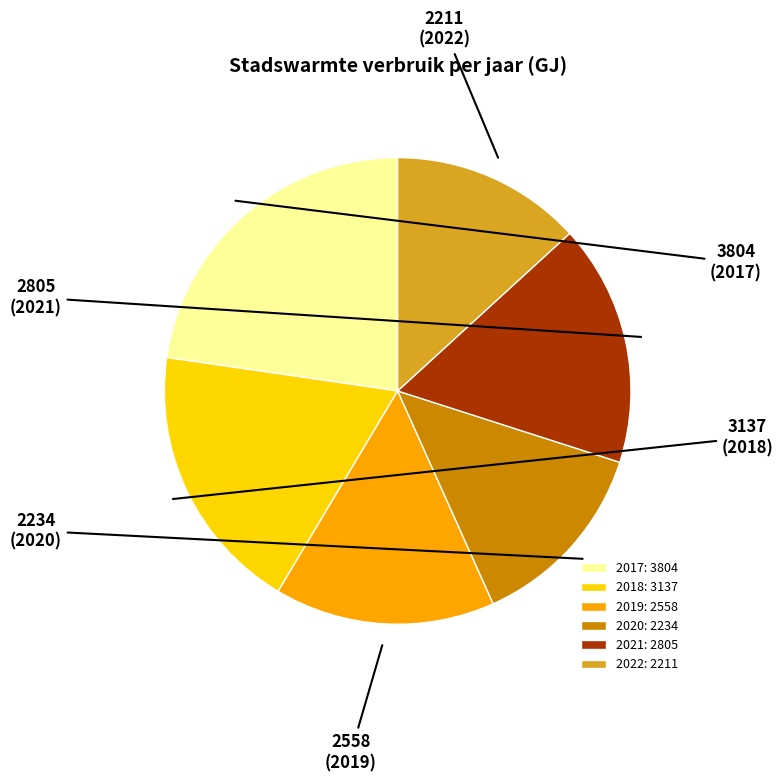

Is there any slice that represents more than half of the pie?

No